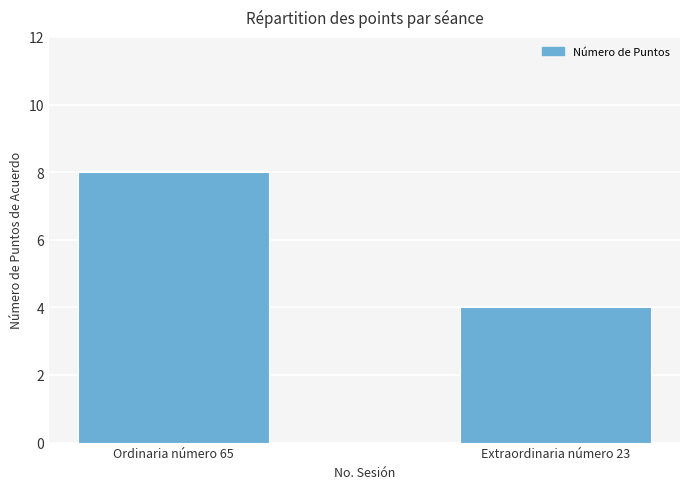

Approximately how many times larger is the value at Extraordinaria número 23 compared to Ordinaria número 65?

0.5